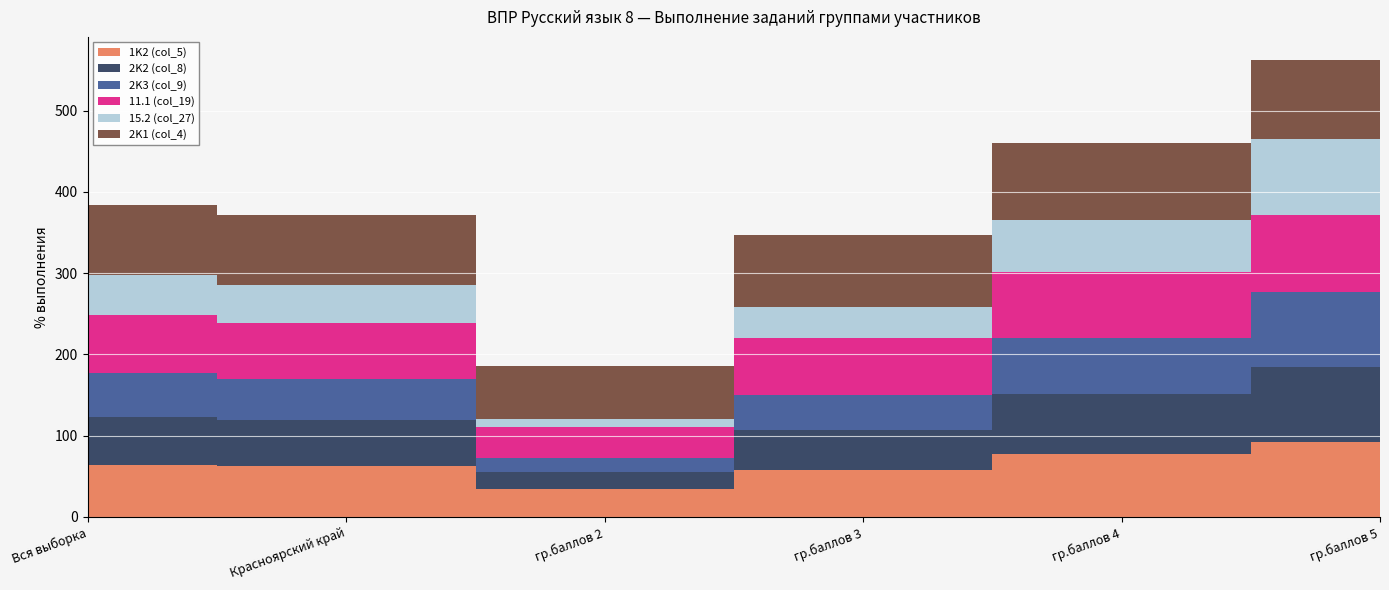

Reading left to right, what are all the values shown in this chart?

1K2 (col_5): Вся выборка=64.1	Красноярский край=62.6	гр.баллов 2=34.0	гр.баллов 3=57.4	гр.баллов 4=77.4	гр.баллов 5=92.0
2K2 (col_8): Вся выборка=58.3	Красноярский край=56.1	гр.баллов 2=21.7	гр.баллов 3=49.9	гр.баллов 4=74.0	гр.баллов 5=92.9
2K3 (col_9): Вся выборка=54.2	Красноярский край=50.6	гр.баллов 2=16.8	гр.баллов 3=43.1	гр.баллов 4=68.4	гр.баллов 5=91.3
11.1 (col_19): Вся выборка=72.2	Красноярский край=69.4	гр.баллов 2=37.6	гр.баллов 3=69.0	гр.баллов 4=81.5	гр.баллов 5=95.0
15.2 (col_27): Вся выборка=48.8	Красноярский край=46.0	гр.баллов 2=10.8	гр.баллов 3=38.6	гр.баллов 4=63.7	гр.баллов 5=94.0
2K1 (col_4): Вся выборка=86.8	Красноярский край=86.9	гр.баллов 2=64.6	гр.баллов 3=88.7	гр.баллов 4=94.6	гр.баллов 5=97.6